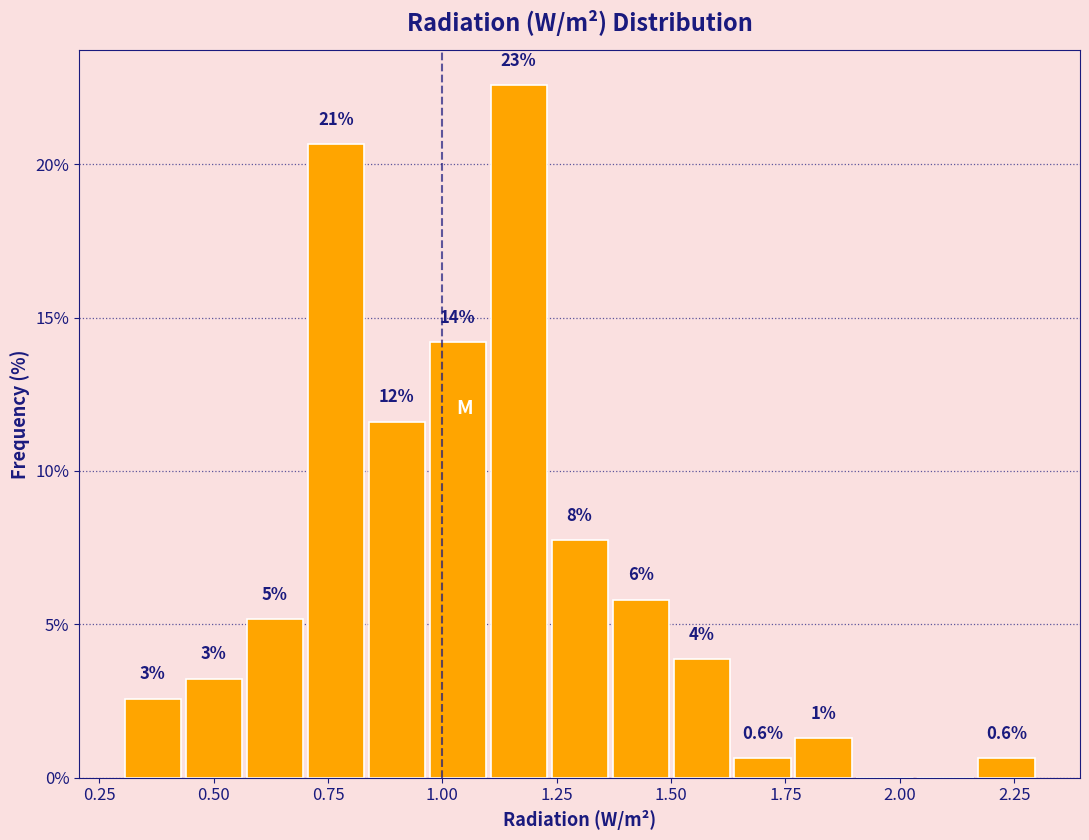

Read against the x-axis, roughly where is the centre of the tallest bar?

1.15